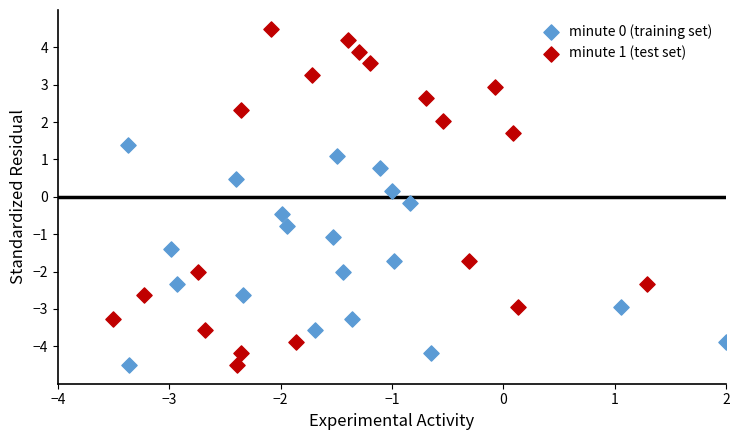

Which series has the largest Y range (max minus min)?

minute 1 (test set)